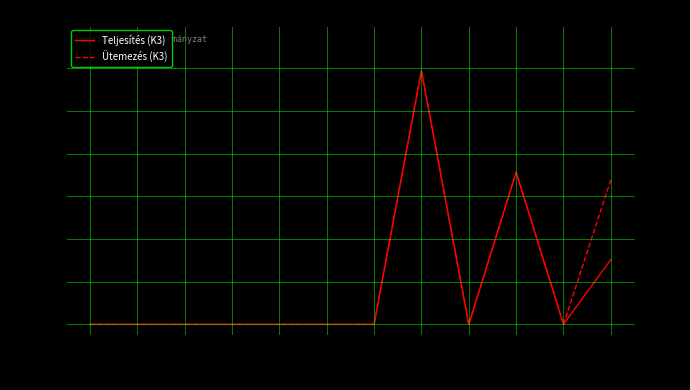

True or false: Ütemezés (K3) and Teljesítés (K3) intersect in this chart.

False